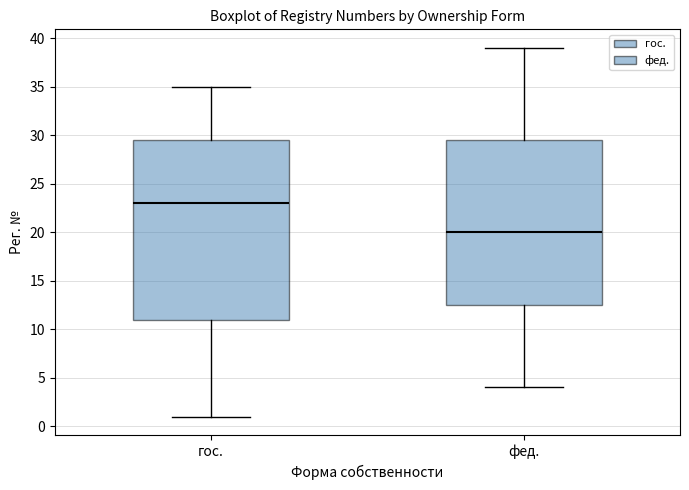

Where does the upper whisker of the box for фед. end on the y-axis? The values are not printed on the chart, so give them approximately, as read against the axis.

39.0